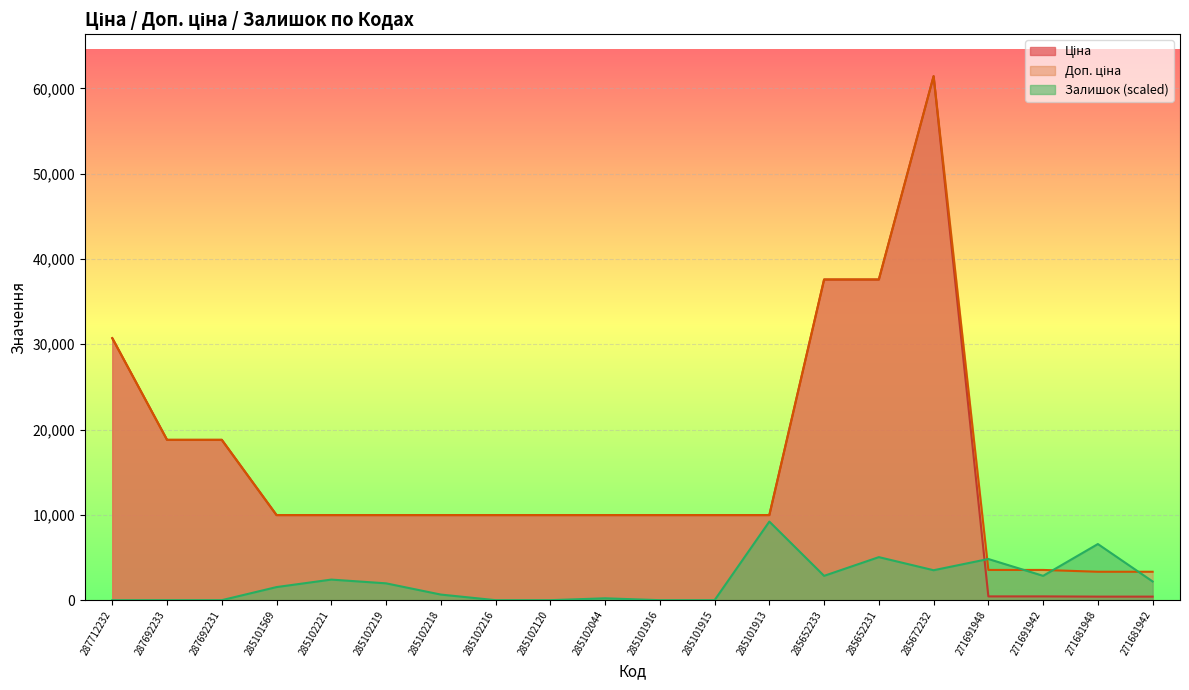

What is the spread (max minus min) of values at 285101913?

759.9